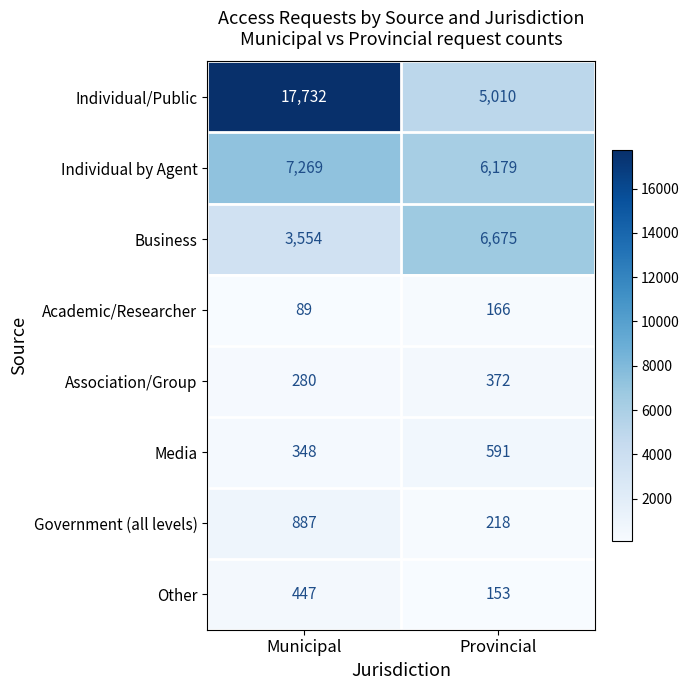

Reading right to left, list all the values displayed in this chart.

Individual/Public: Provincial=5010	Municipal=17732
Individual by Agent: Provincial=6179	Municipal=7269
Business: Provincial=6675	Municipal=3554
Academic/Researcher: Provincial=166	Municipal=89
Association/Group: Provincial=372	Municipal=280
Media: Provincial=591	Municipal=348
Government (all levels): Provincial=218	Municipal=887
Other: Provincial=153	Municipal=447